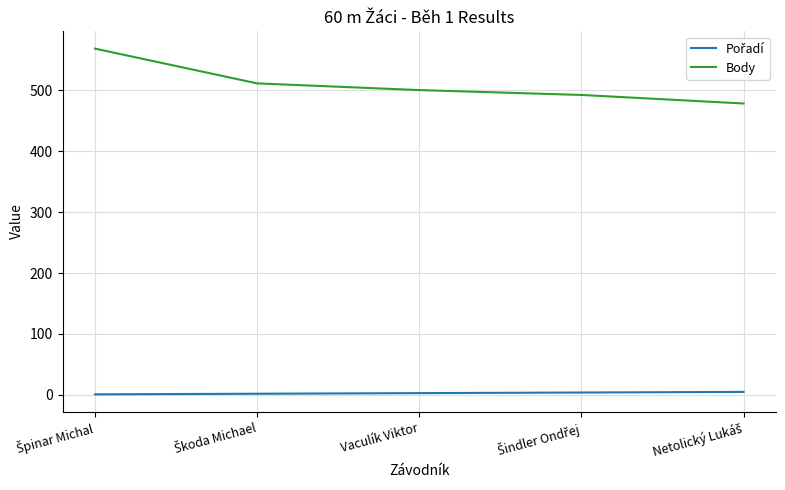

What is the difference between the maximum and minimum values in the Body series?

90